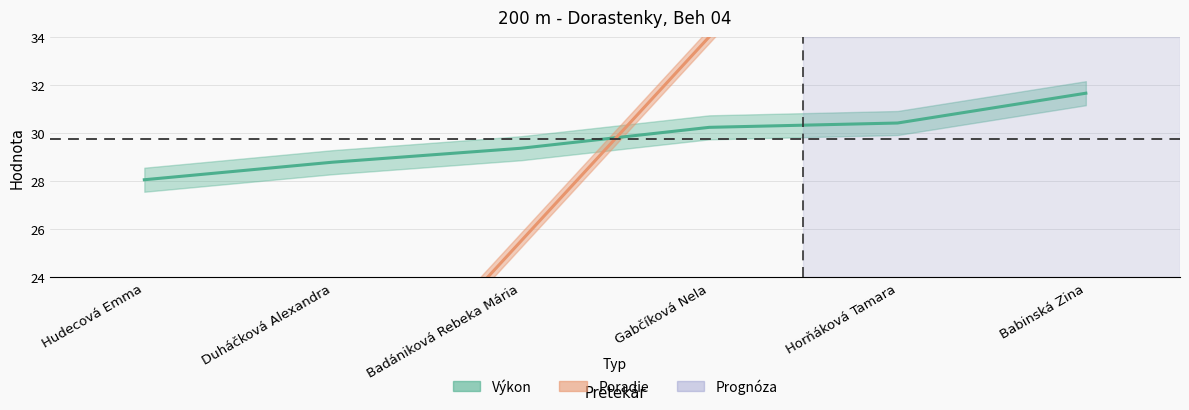

What is the sum of the Výkon values at Babinská Zina and Duháčková Alexandra?

60.5